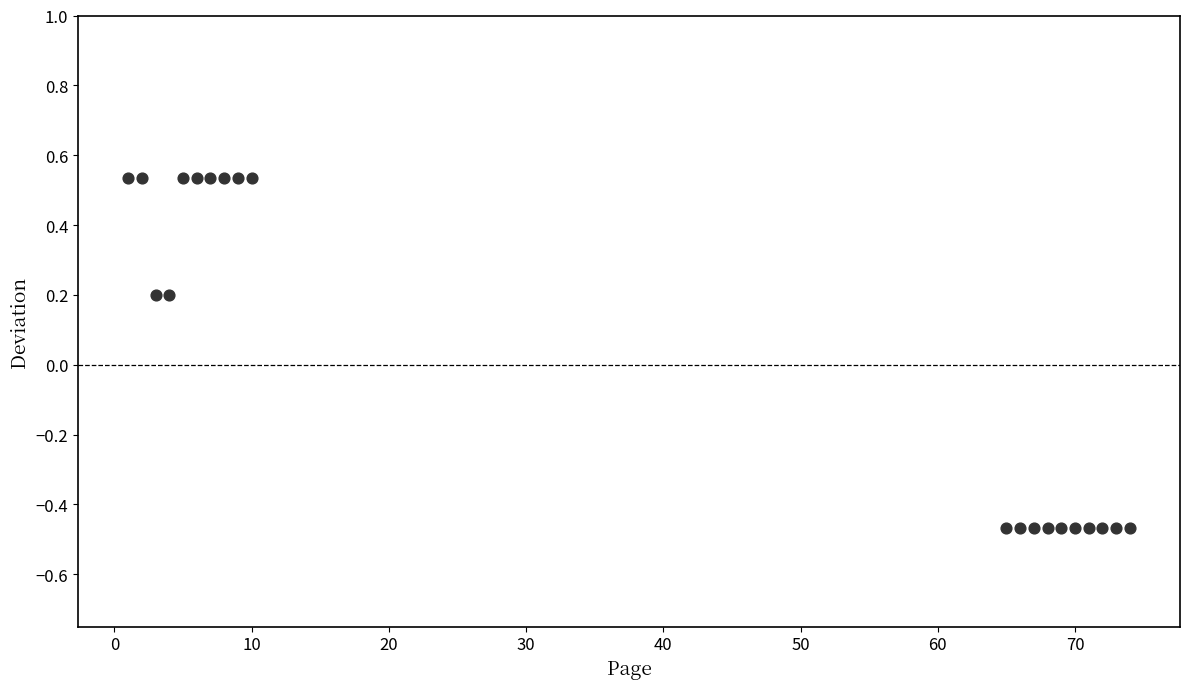

What is the range of Y values (max minus min)?

1.0